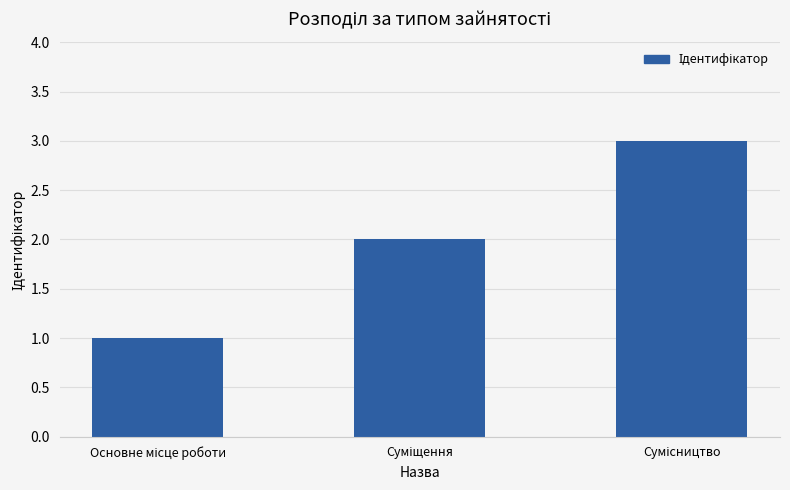

What is the value of the 2nd bar from the left?

2